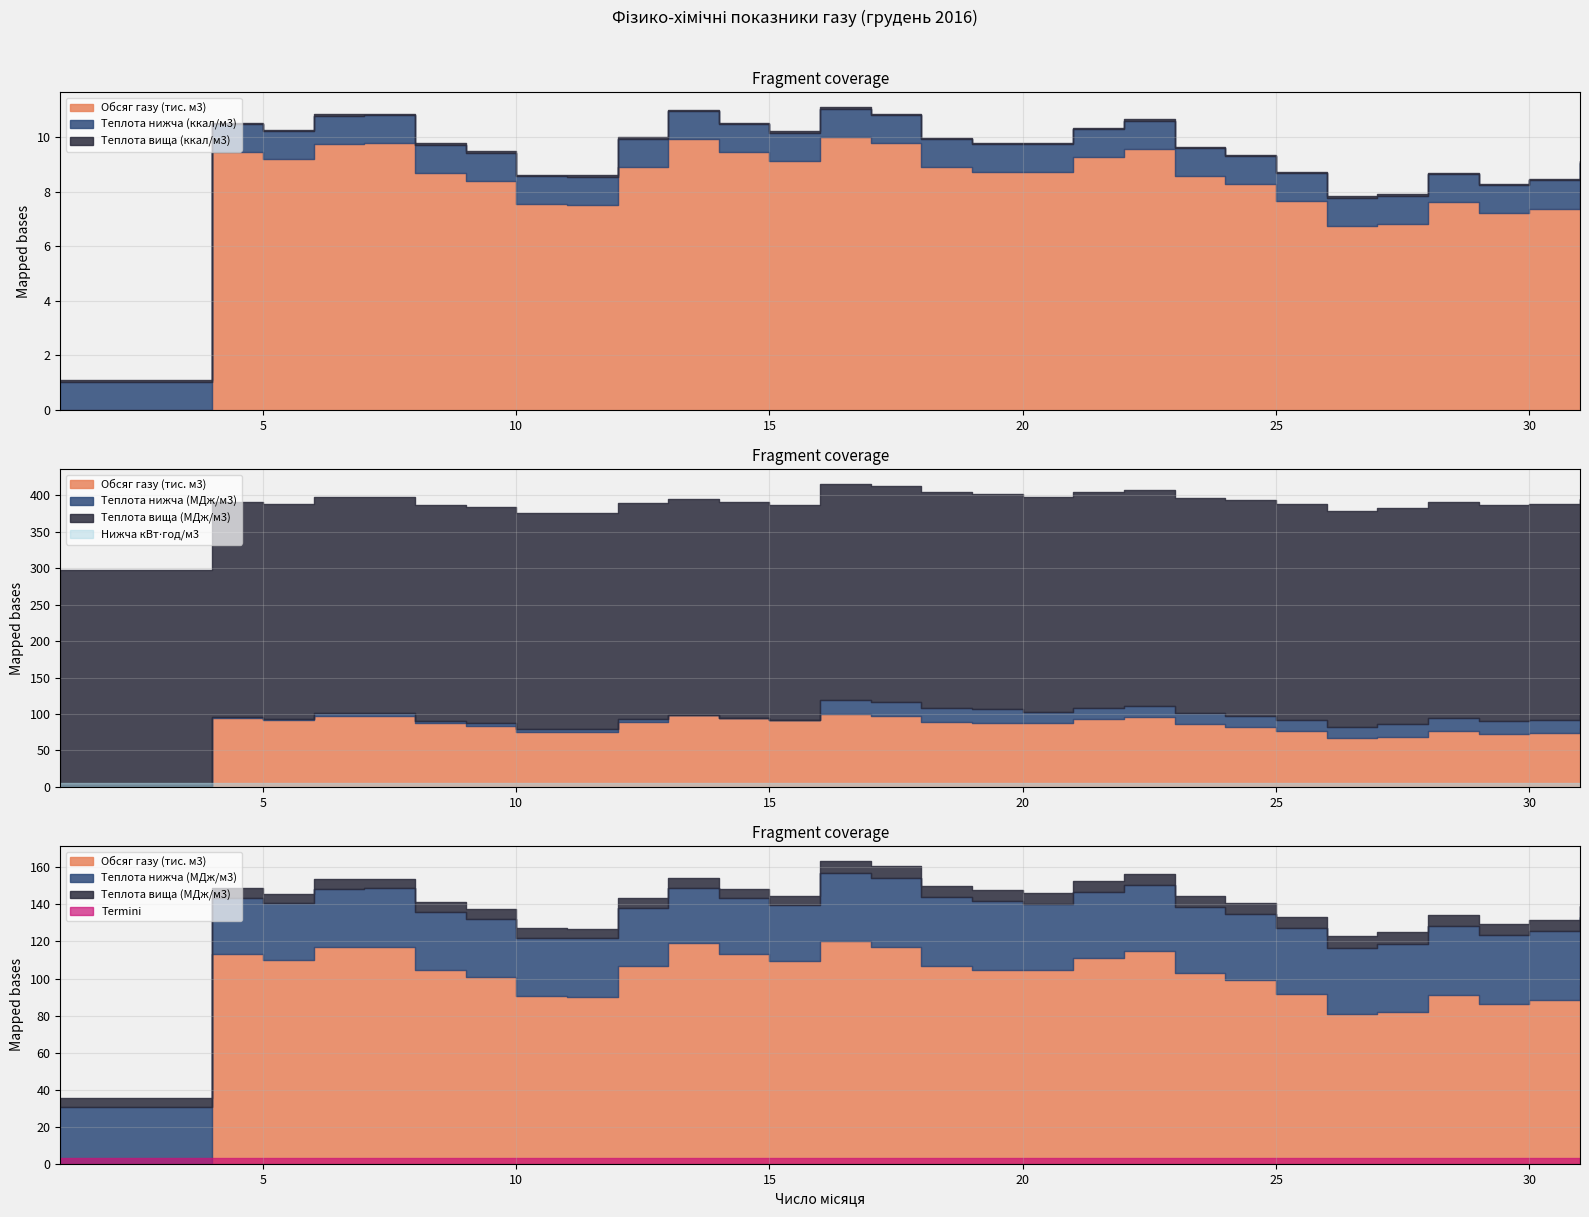

Rank the categories by Теплота згоряння вища (ккал/м3) value from lowest to highest.

13, 14, 15, 1, 2, 3, 4, 5, 6, 7, 8, 9, 10, 11, 12, 20, 21, 22, 23, 24, 25, 26, 27, 28, 29, 30, 31, 16, 17, 18, 19